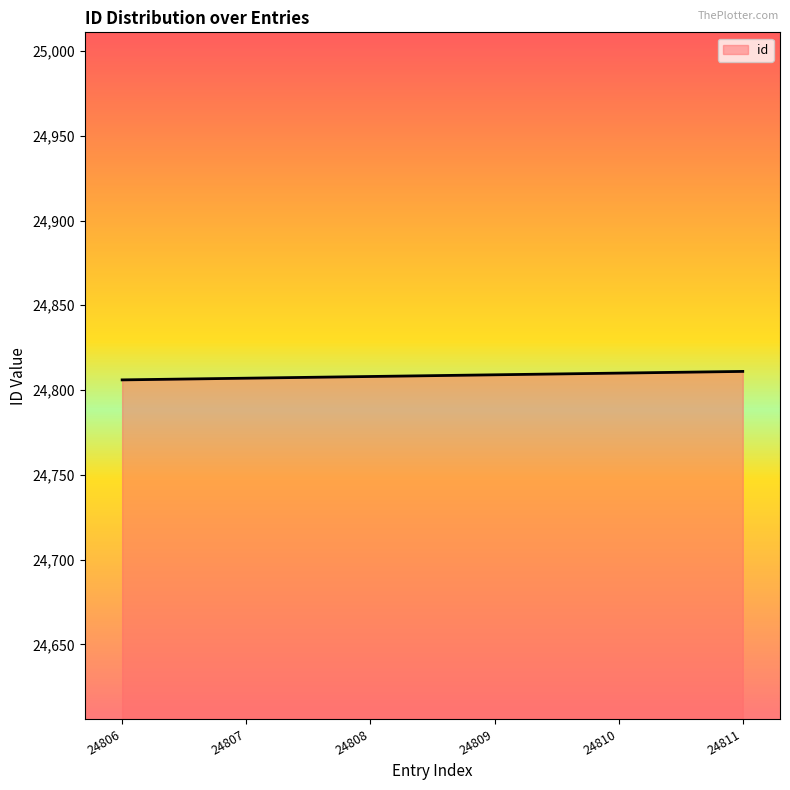

What is the sum of the values at 24809 and 24806?

49615